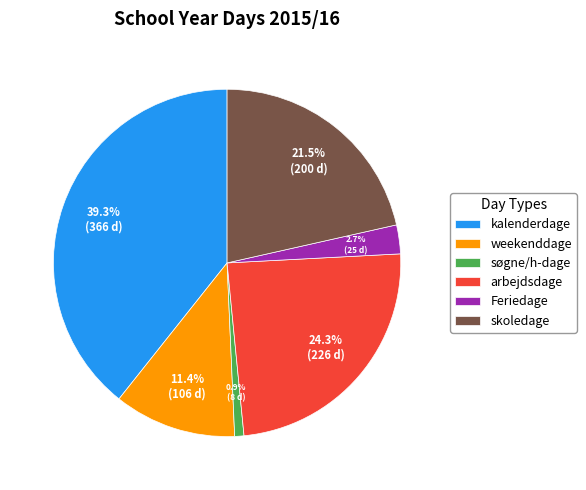

Between kalenderdage and weekenddage, which is larger?

kalenderdage